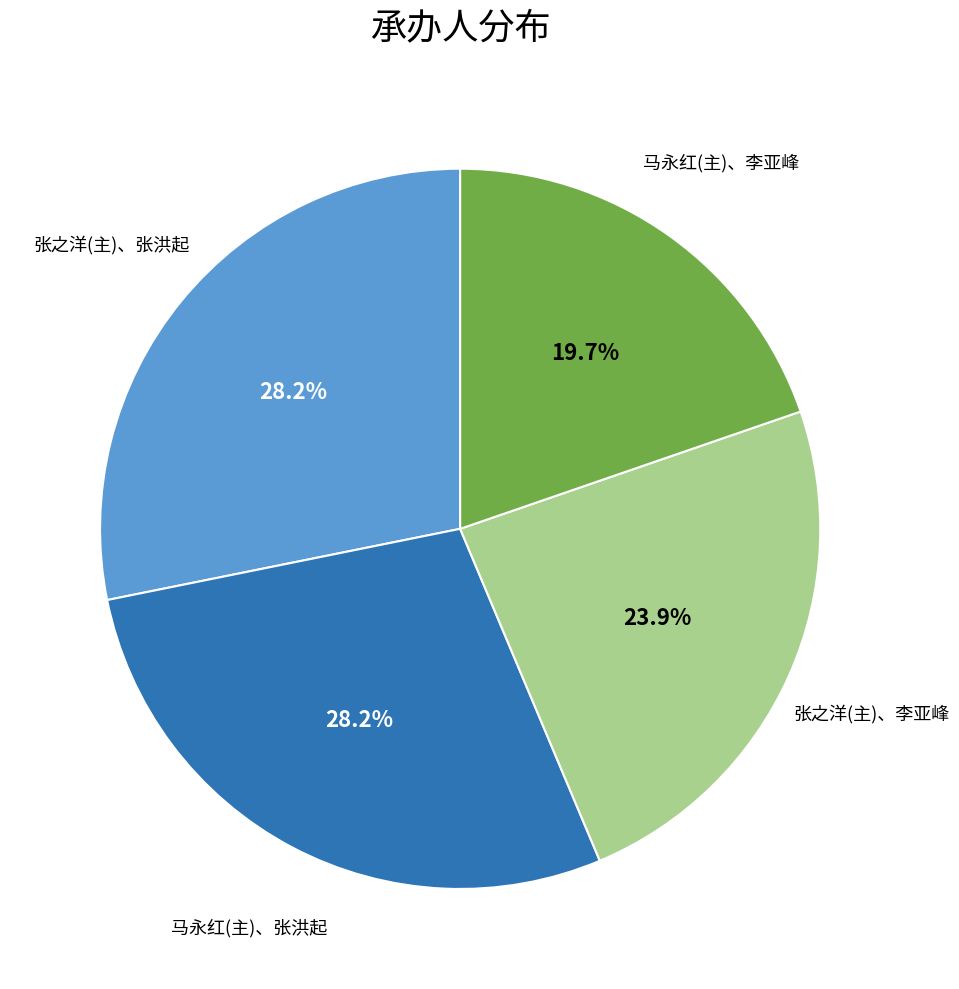

To the nearest percent, what portion does 马永红(主)、李亚峰 represent?

20%